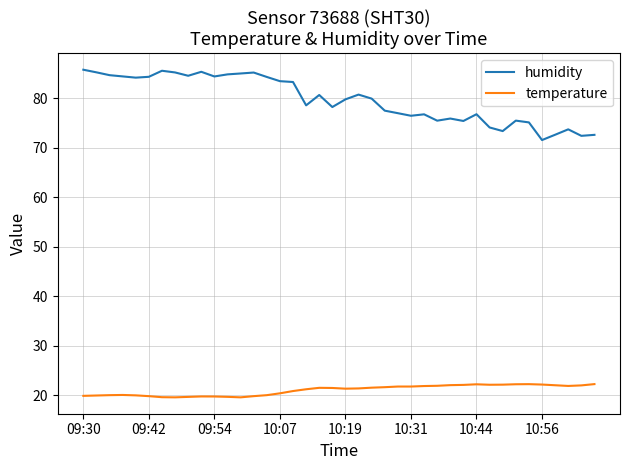

Rank the series by their maximum value, from lowest to highest.

temperature, humidity